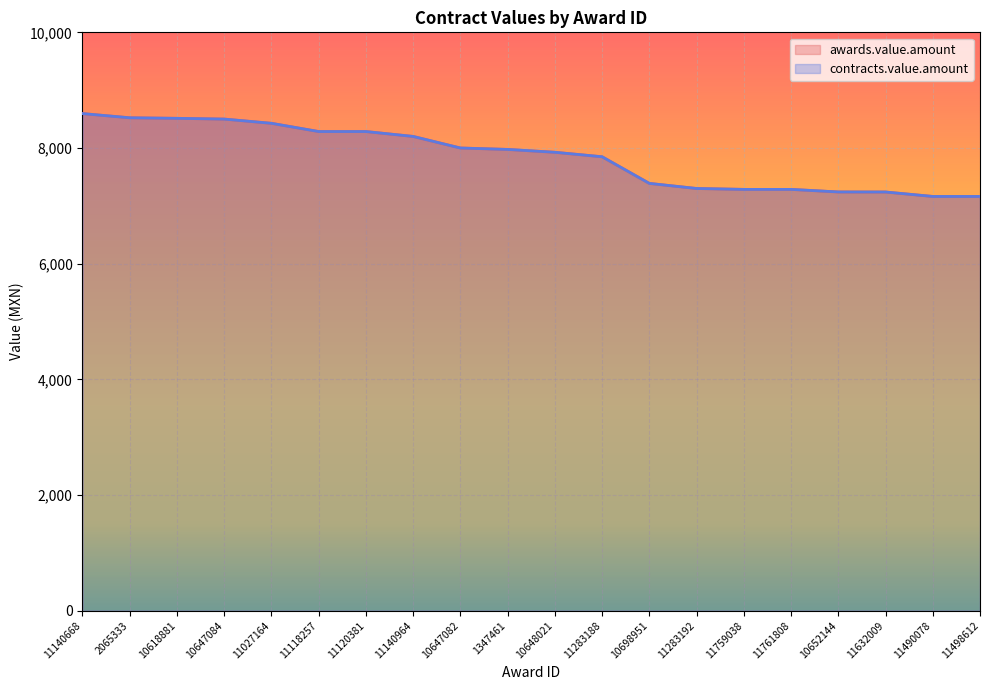

What is the label of the 8th point from the right?

10698951